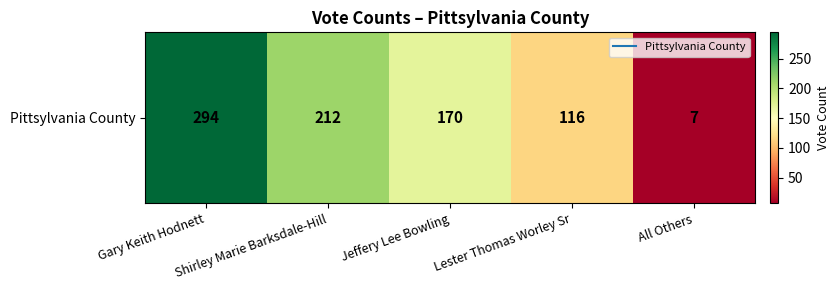

Count the number of data series in this chart.

1